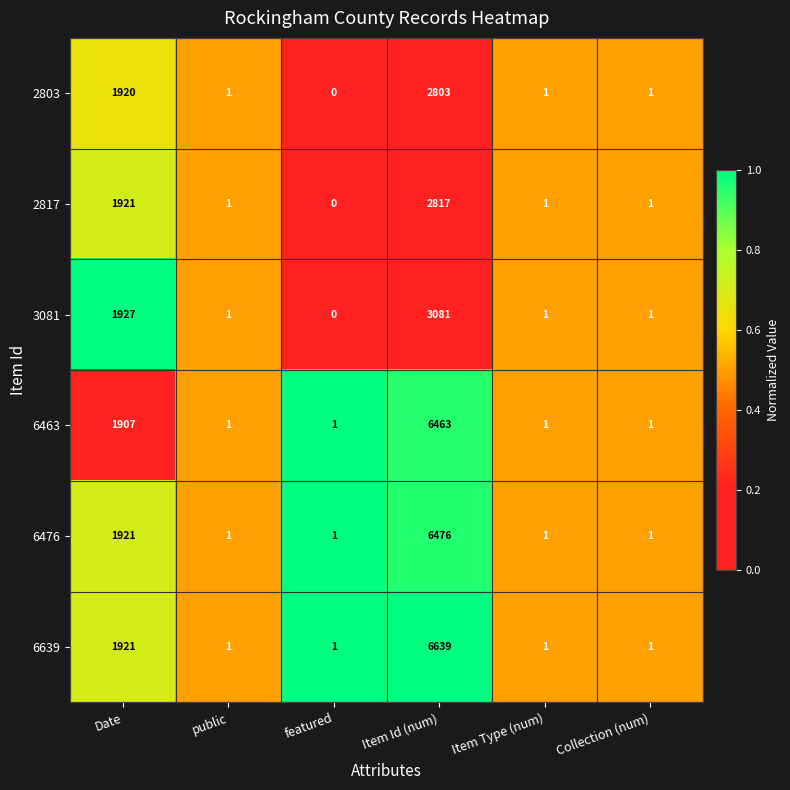

At how many categories does at least one series exceed 0?

6